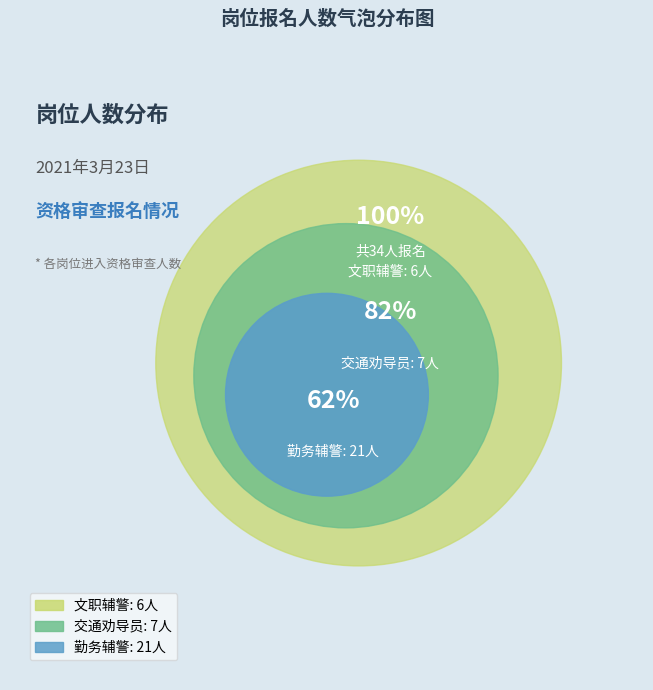

To the nearest percent, what is the difference between the largest and smallest slice percentages?

44%